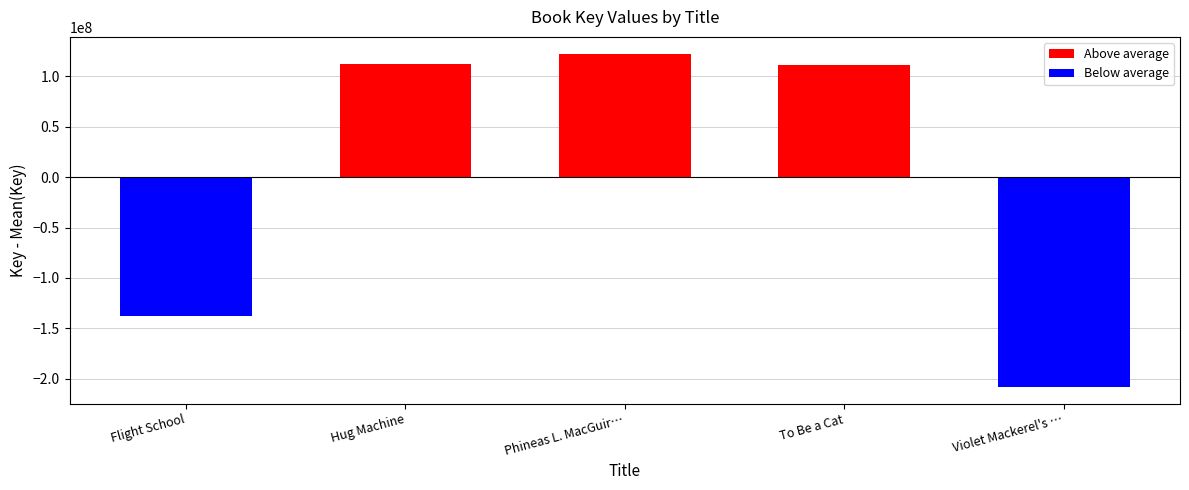

What is the label of the 1st bar from the left?

Flight School